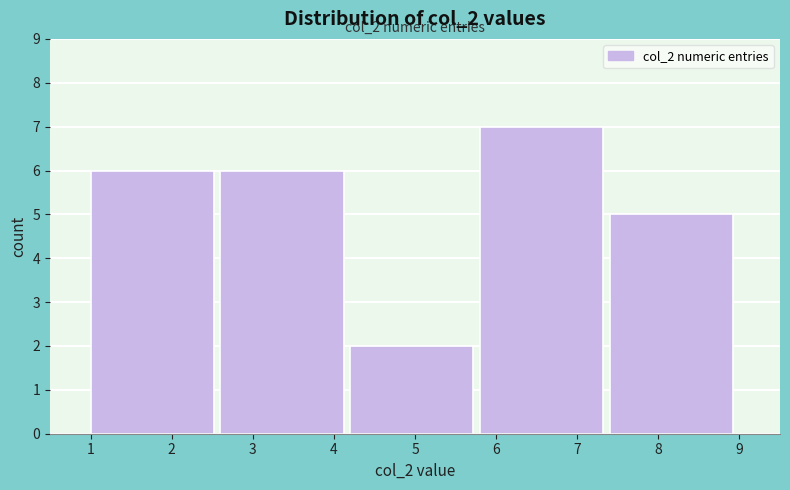

Over which range of the x-axis is the bar tallest?

5.8 to 7.4